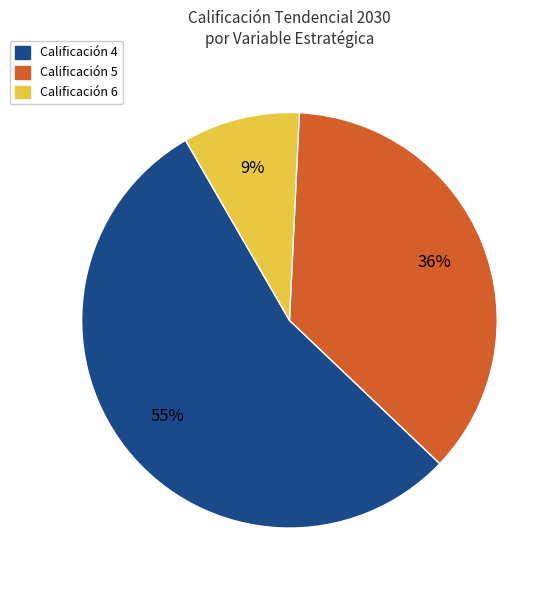

Between Calificación 6 and Calificación 4, which is larger?

Calificación 4